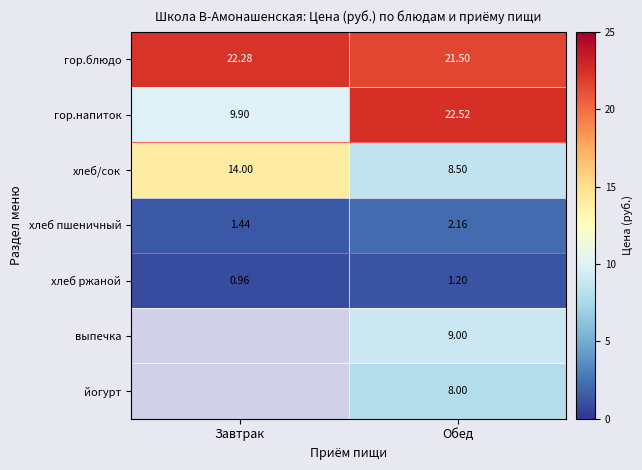

Is the value of гор.напиток at Завтрак greater than the value of хлеб ржаной at Обед?

Yes